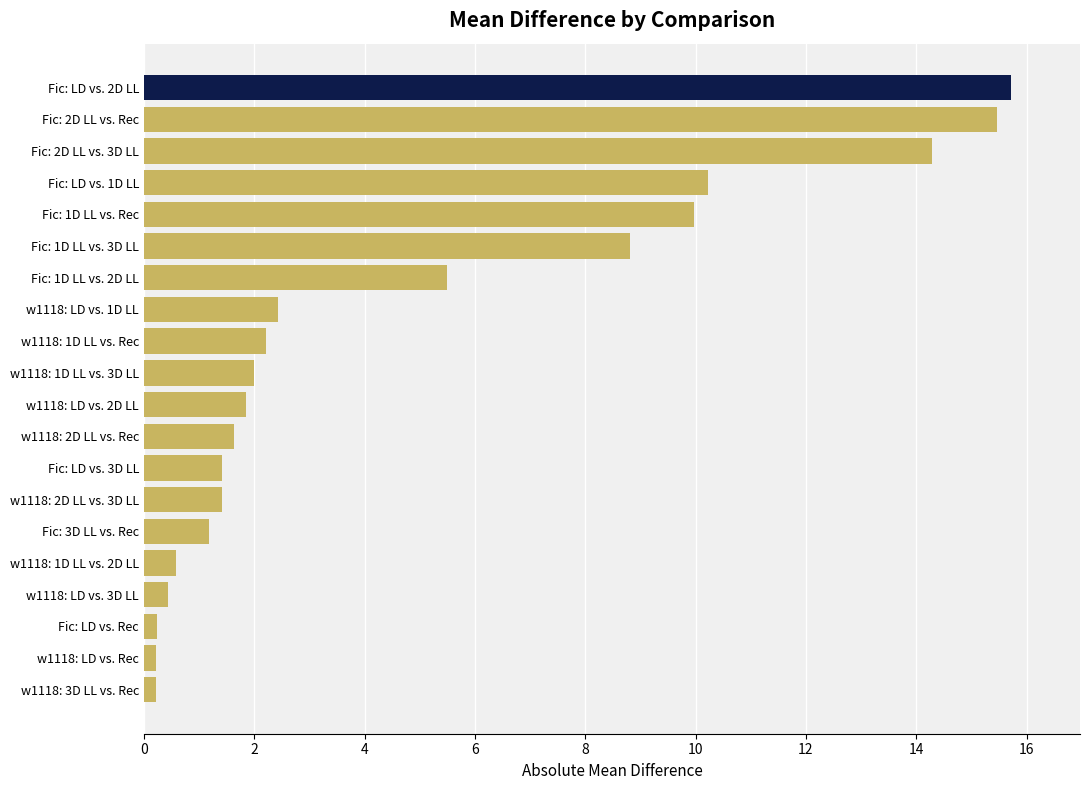

What is the difference between the second highest and second lowest values?

15.3